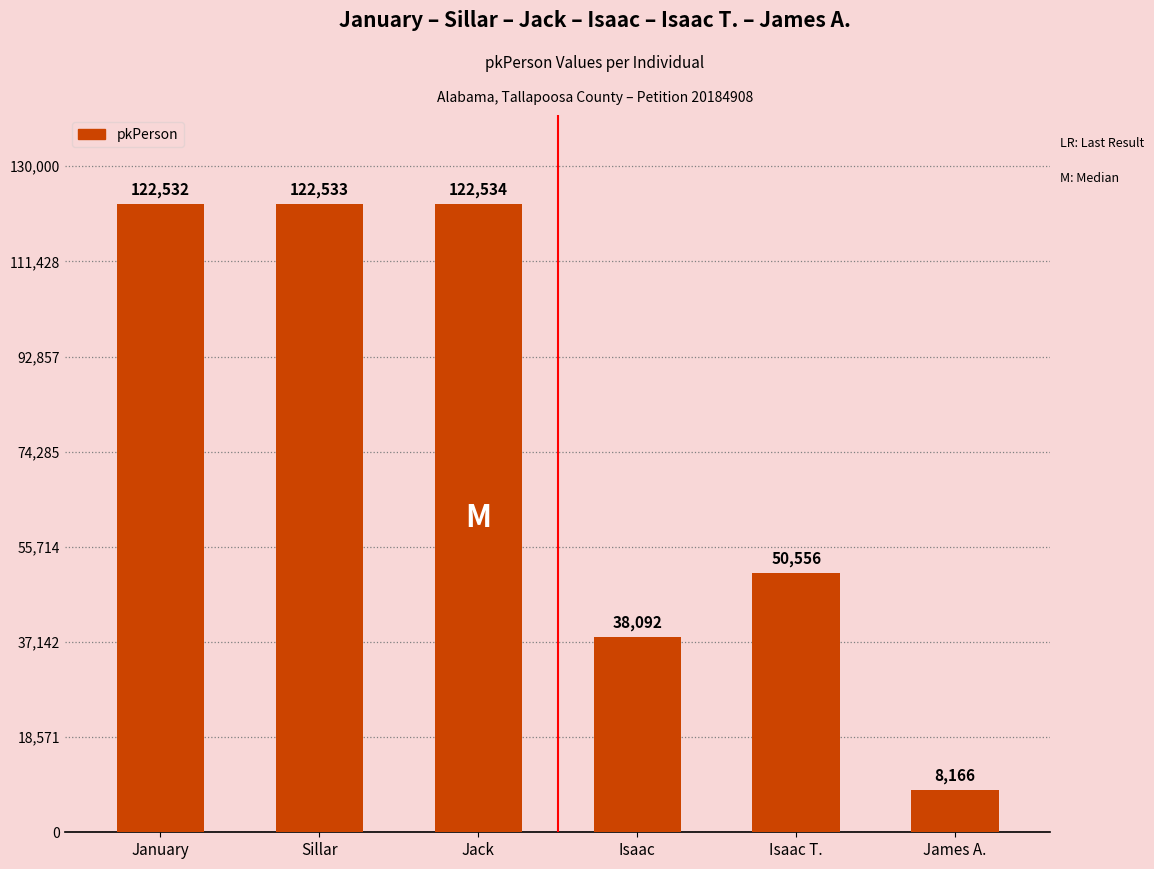

Are the bars grouped side by side (vs. stacked)?

No